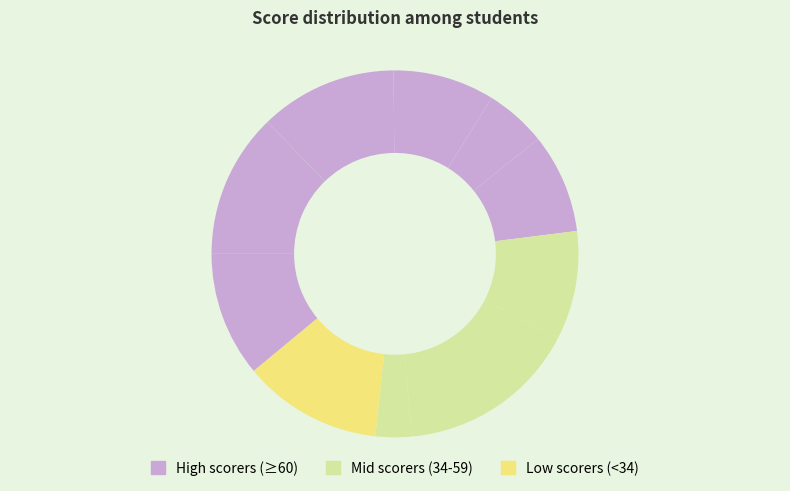

How many slices are in this pie chart?

10